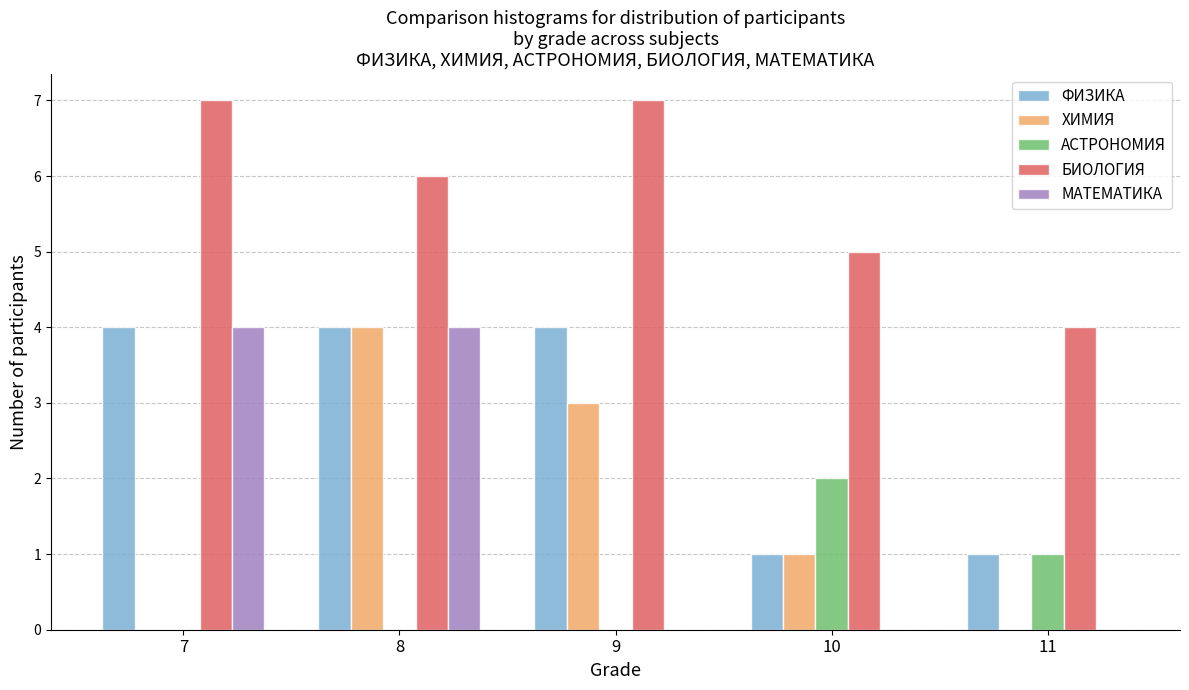

Reading right to left, list all the values displayed in this chart.

ФИЗИКА: 11=1	10=1	9=4	8=4	7=4
ХИМИЯ: 11=0	10=1	9=3	8=4	7=0
АСТРОНОМИЯ: 11=1	10=2	9=0	8=0	7=0
БИОЛОГИЯ: 11=4	10=5	9=7	8=6	7=7
МАТЕМАТИКА: 11=0	10=0	9=0	8=4	7=4